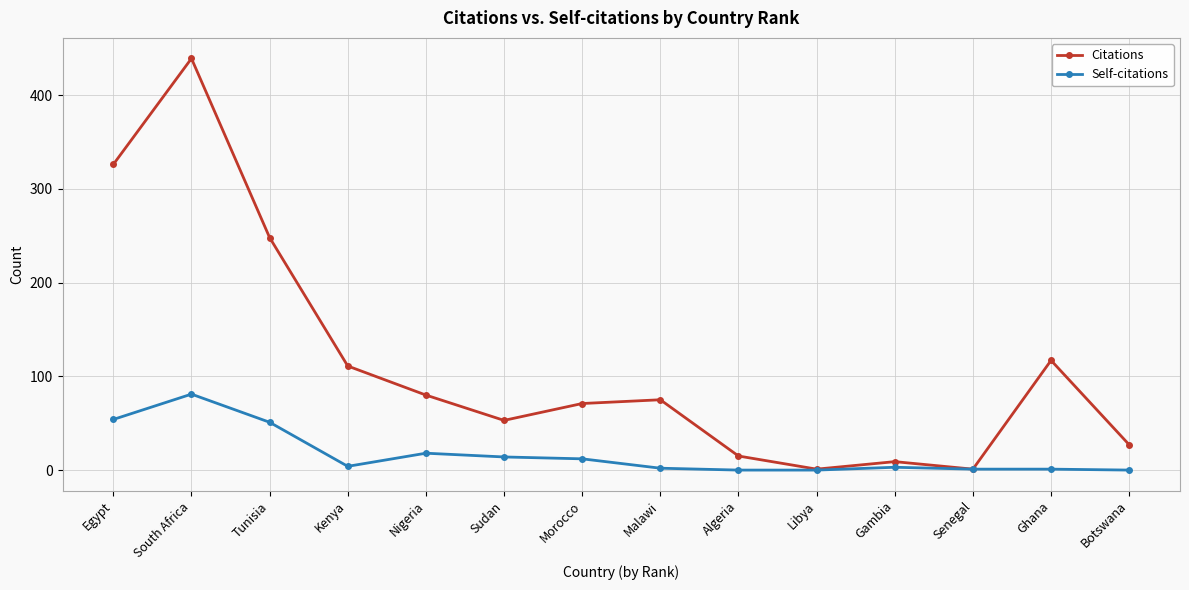

What is the label of the 6th point from the right?

Algeria